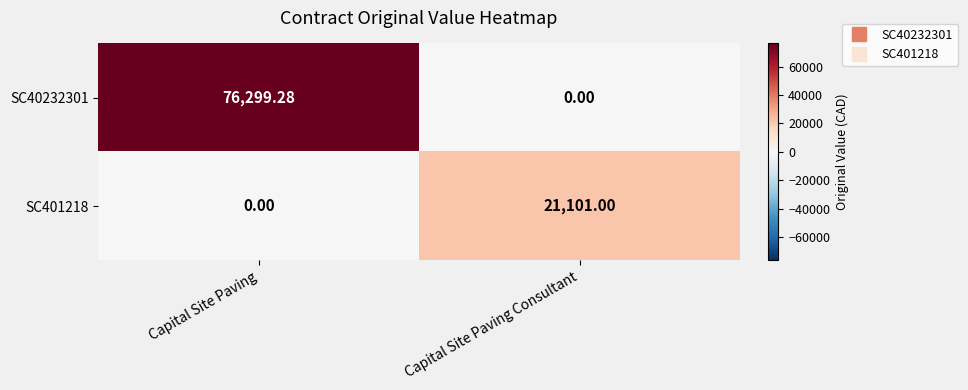

At which category does the chart reach its peak across all series?

Capital Site Paving